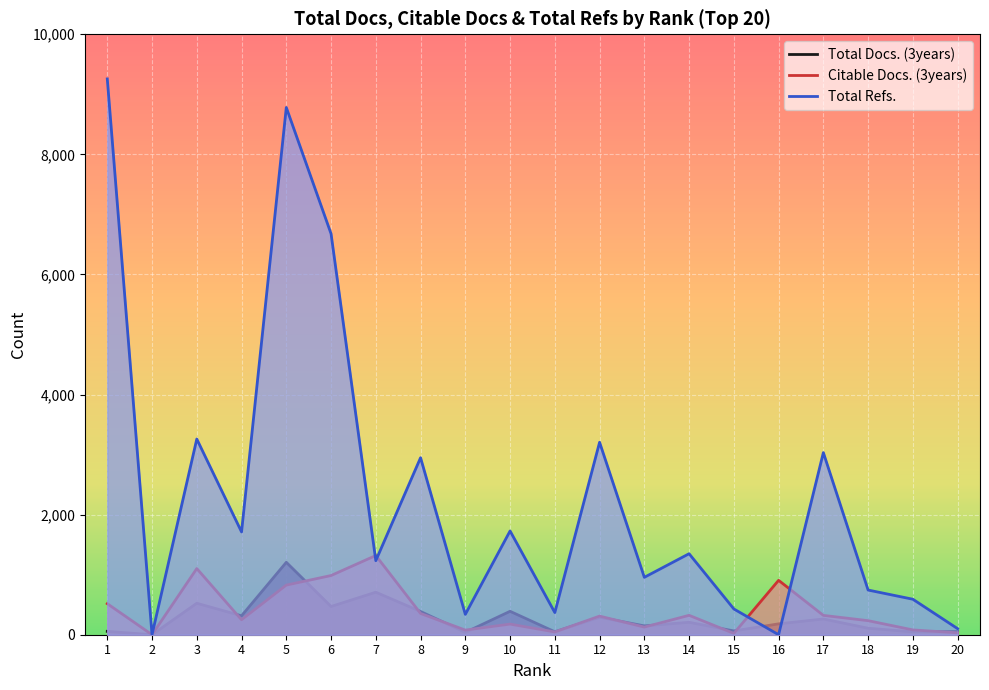

Rank the series at 4 from lowest to highest value.

Citable Docs. (3years), Total Docs. (3years), Total Refs.